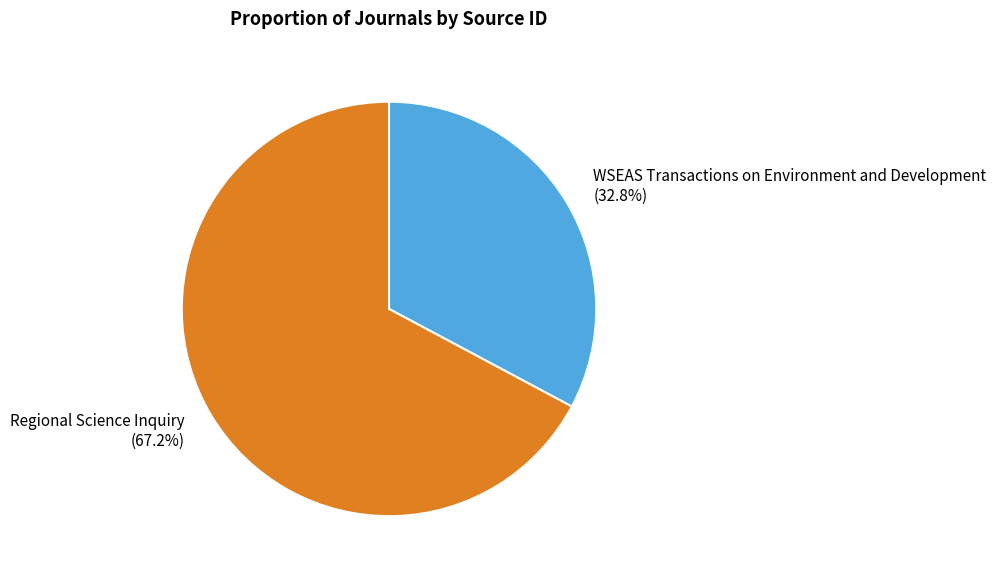

True or false: Regional Science Inquiry accounts for 67% of the total.

True